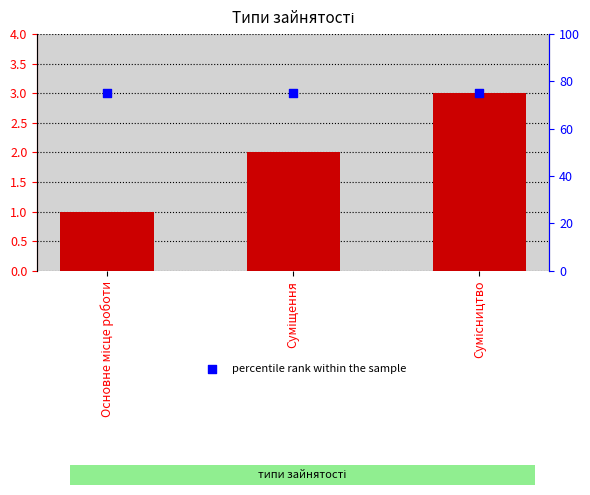

At which category is the sum across all series the highest?

Сумісництво